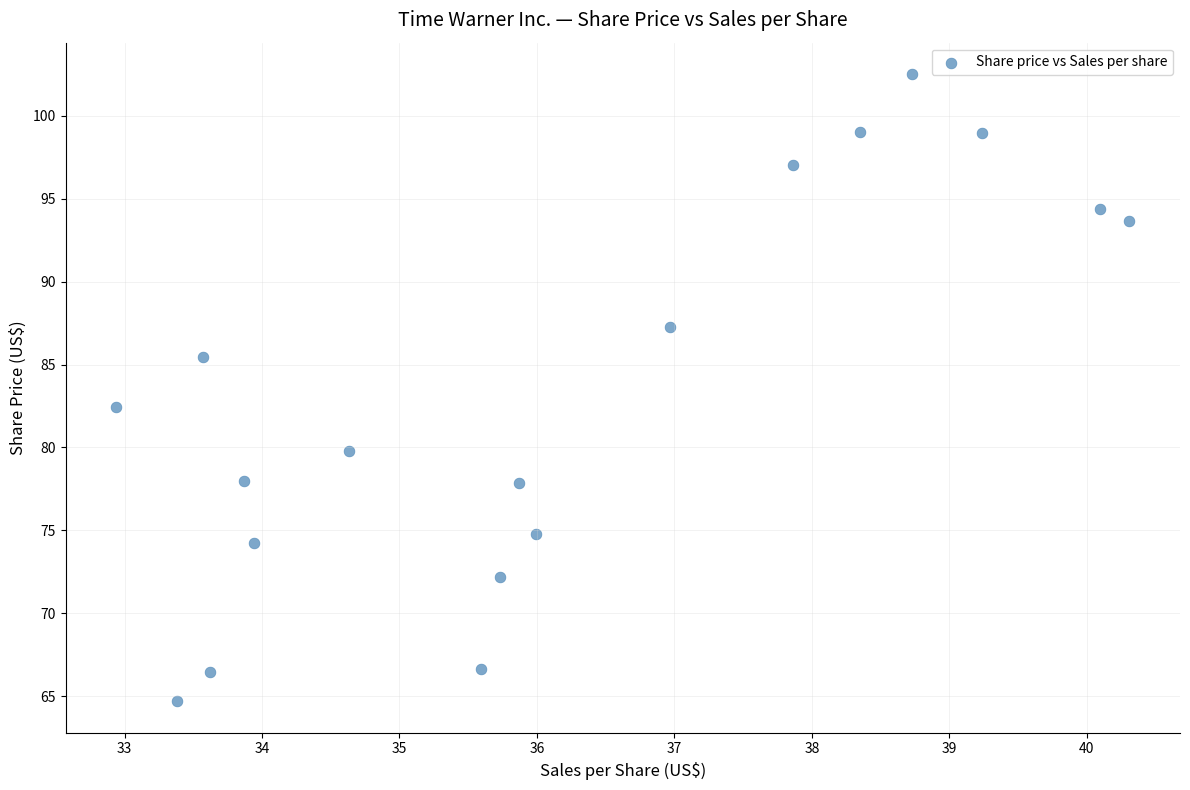

What Y value in the scatter plot is closest to 83?

82.4